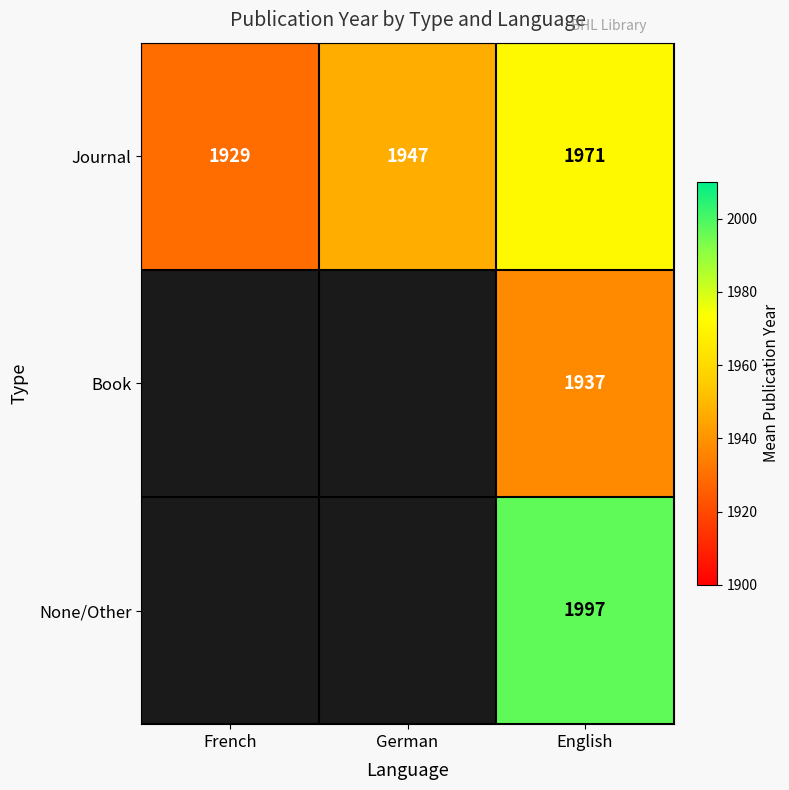

Rank the series at English from lowest to highest value.

Book, Journal, None/Other